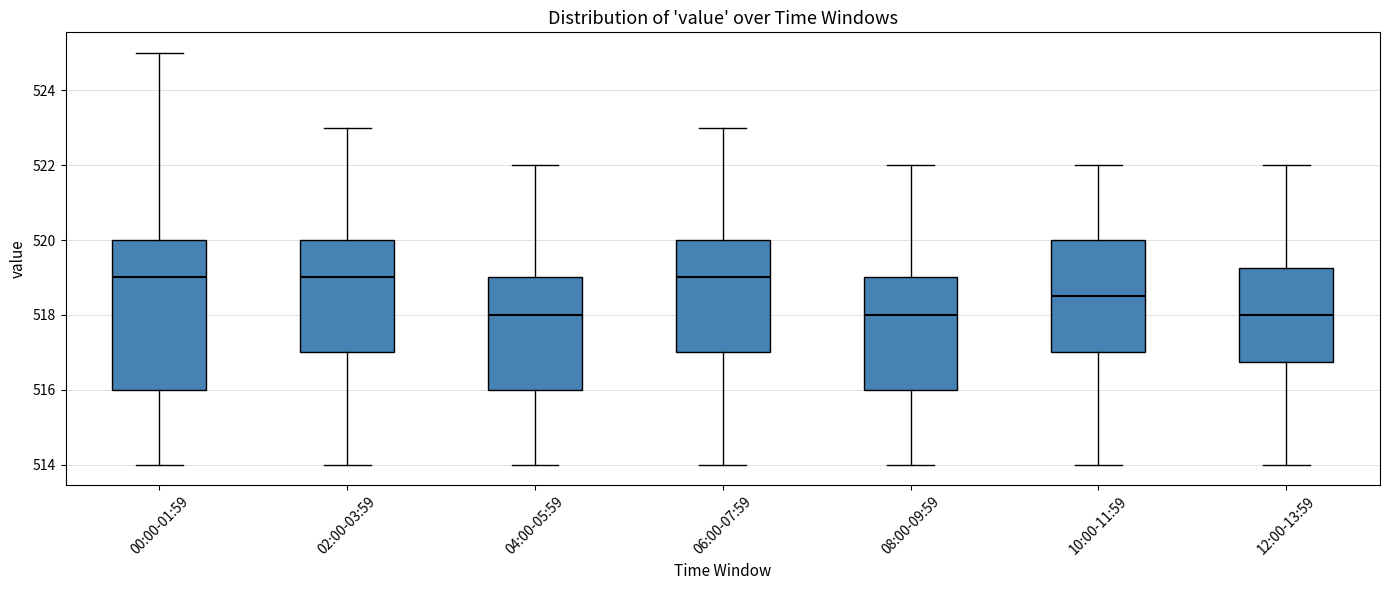

Reading left to right, read every box against the y-axis: the position of its median line, the range the box covers, and the ends of its whiskers. The values are not printed on the chart, so give them approximately, as read against the axis.

00:00-01:59: median 519.0, box 516.0 to 520.0, whiskers 514.0 to 525.0
02:00-03:59: median 519.0, box 517.0 to 520.0, whiskers 514.0 to 523.0
04:00-05:59: median 518.0, box 516.0 to 519.0, whiskers 514.0 to 522.0
06:00-07:59: median 519.0, box 517.0 to 520.0, whiskers 514.0 to 523.0
08:00-09:59: median 518.0, box 516.0 to 519.0, whiskers 514.0 to 522.0
10:00-11:59: median 518.6, box 517.0 to 520.0, whiskers 514.0 to 522.0
12:00-13:59: median 518.0, box 516.8 to 519.2, whiskers 514.0 to 522.0